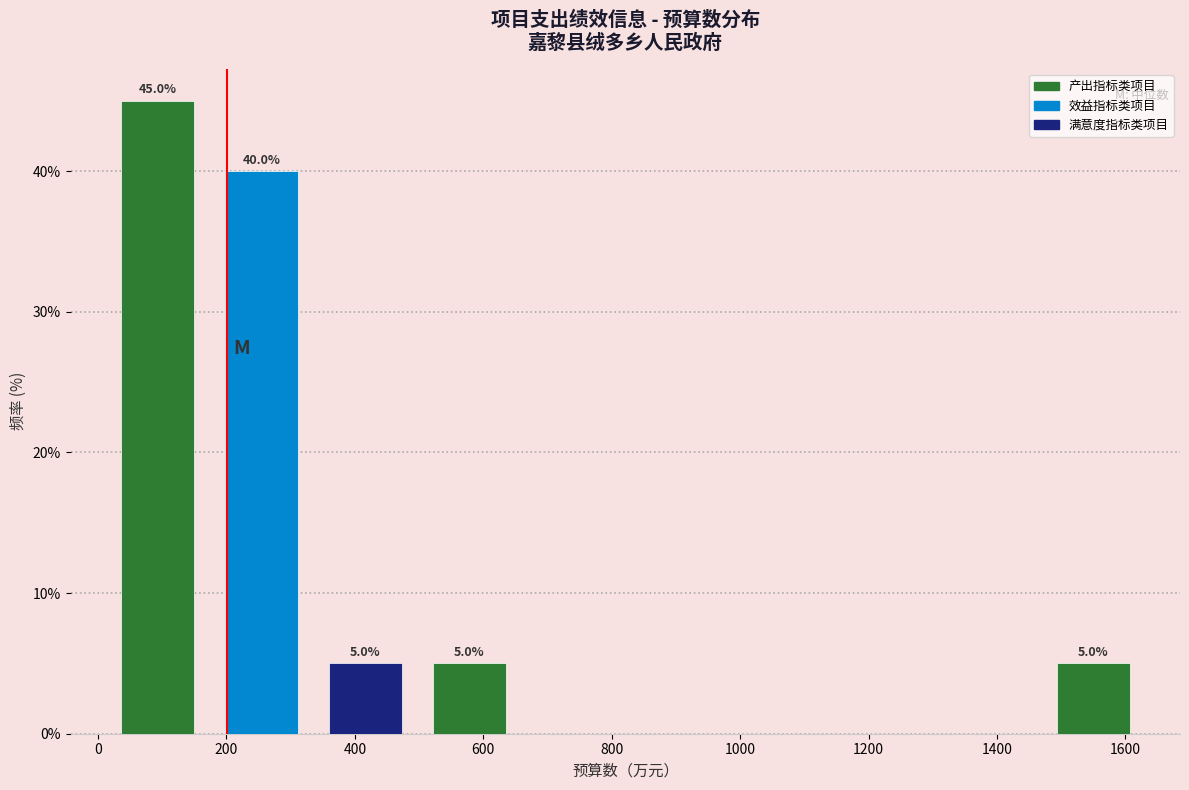

Over which range of the x-axis is the bar tallest?

20 to 180